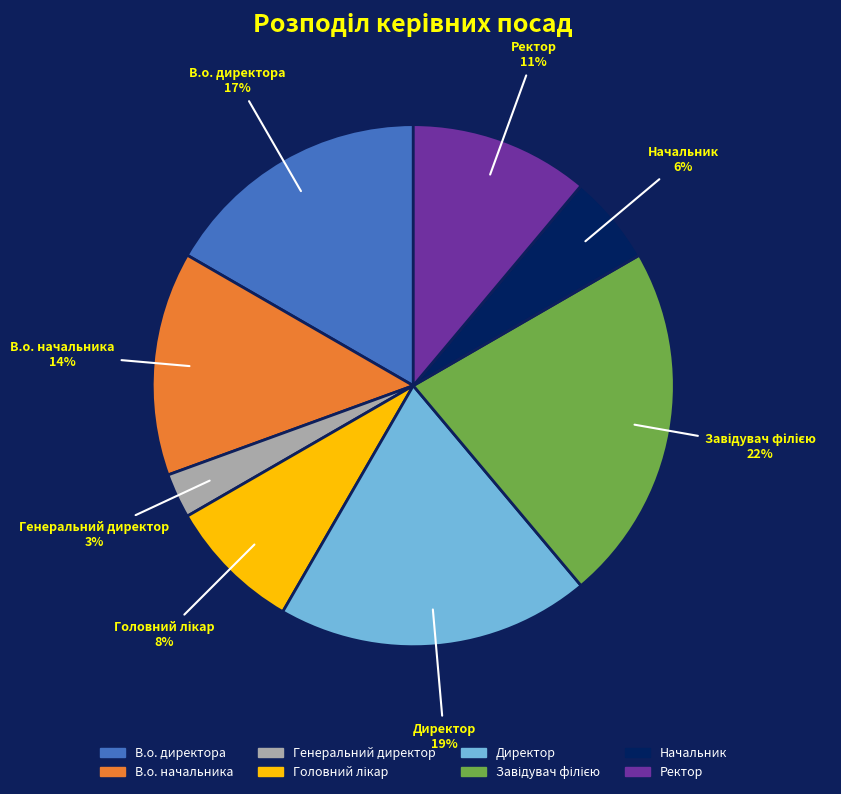

How many slices are in this pie chart?

8